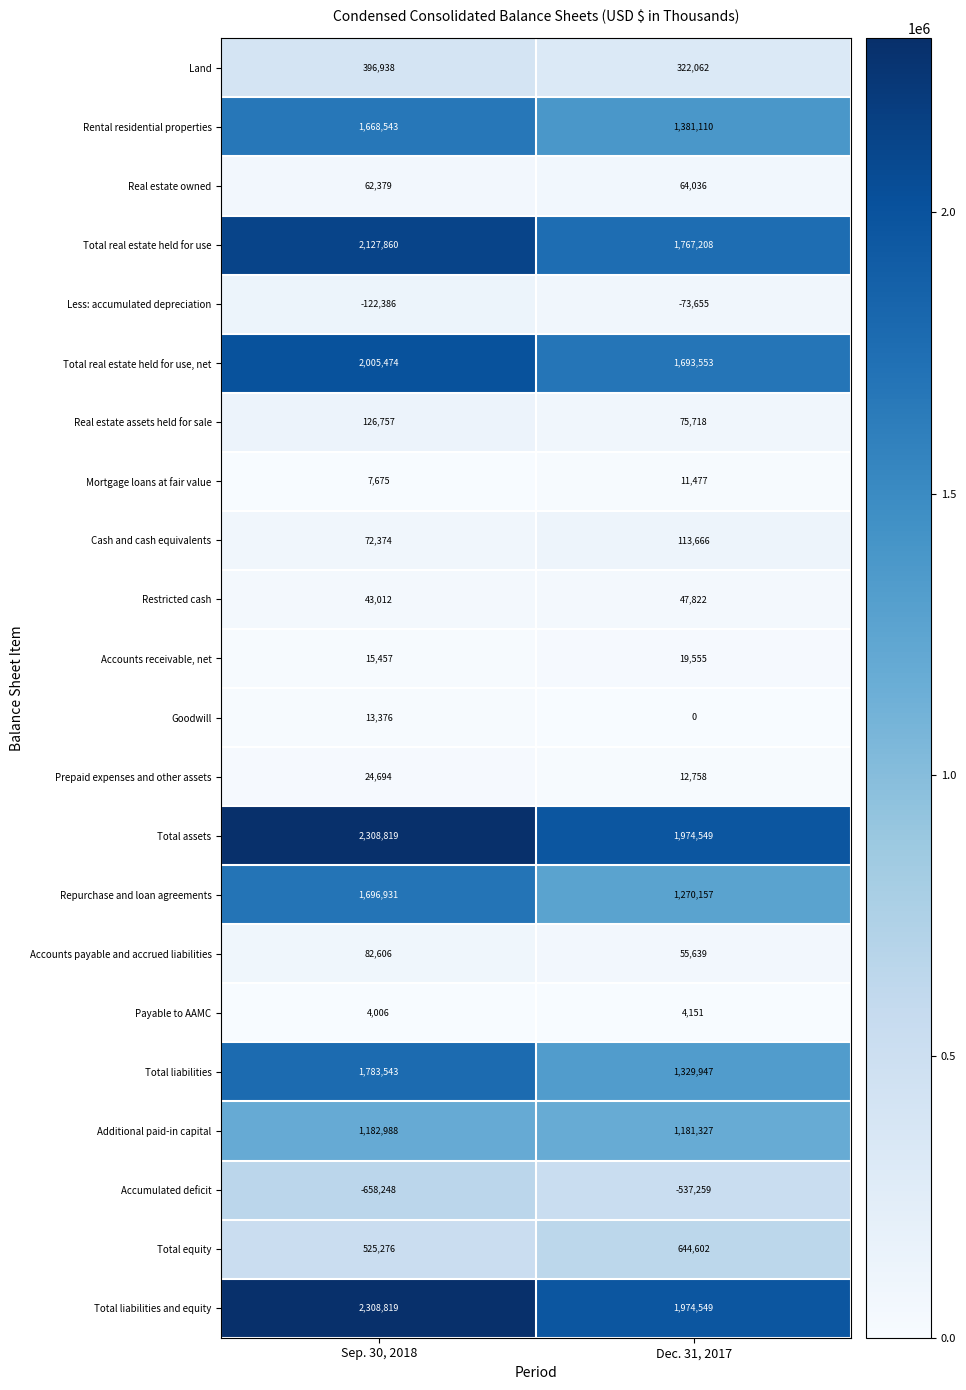

At how many categories does at least one series exceed 367335?

2